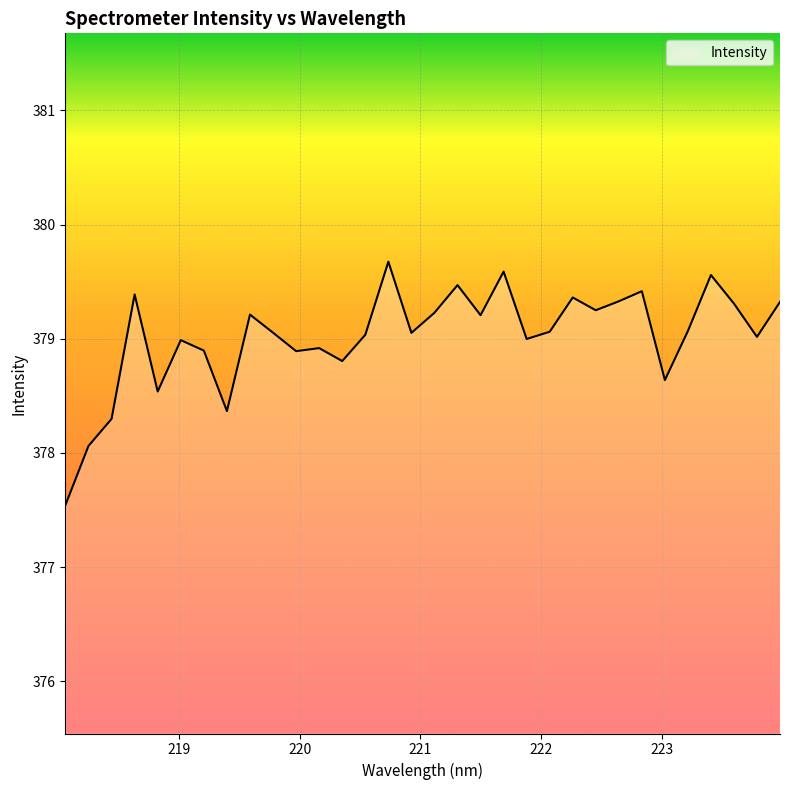

What is the minimum value shown in the chart?

377.5